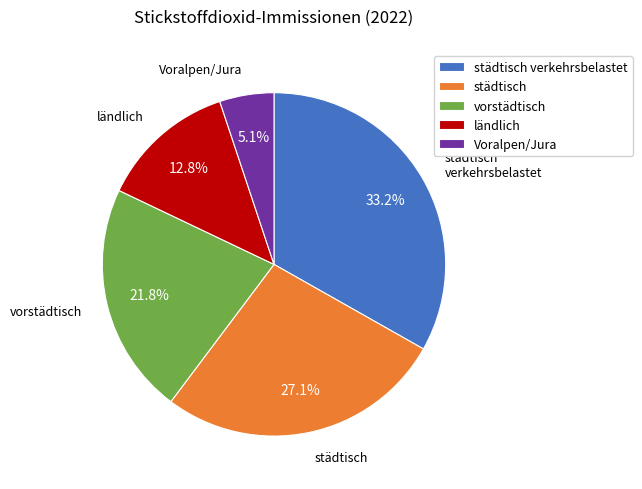

Approximately how many times larger is the value at ländlich compared to vorstädtisch?

0.6